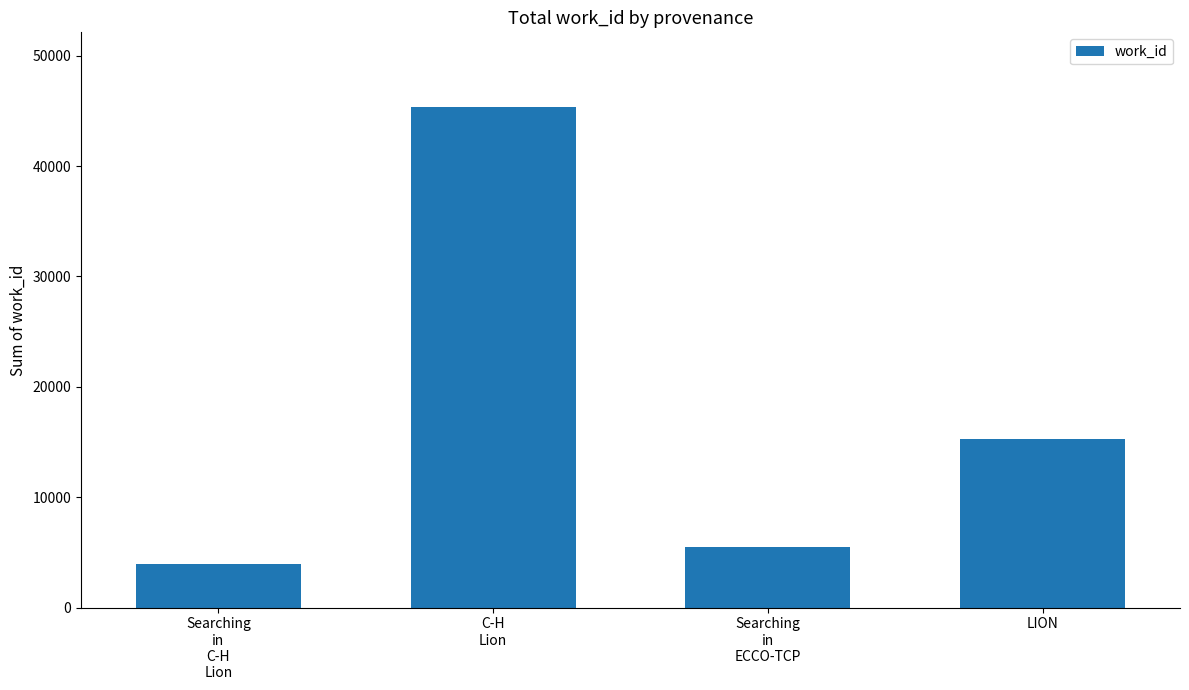

What is the difference between the values at LION and C-H
Lion?

30041